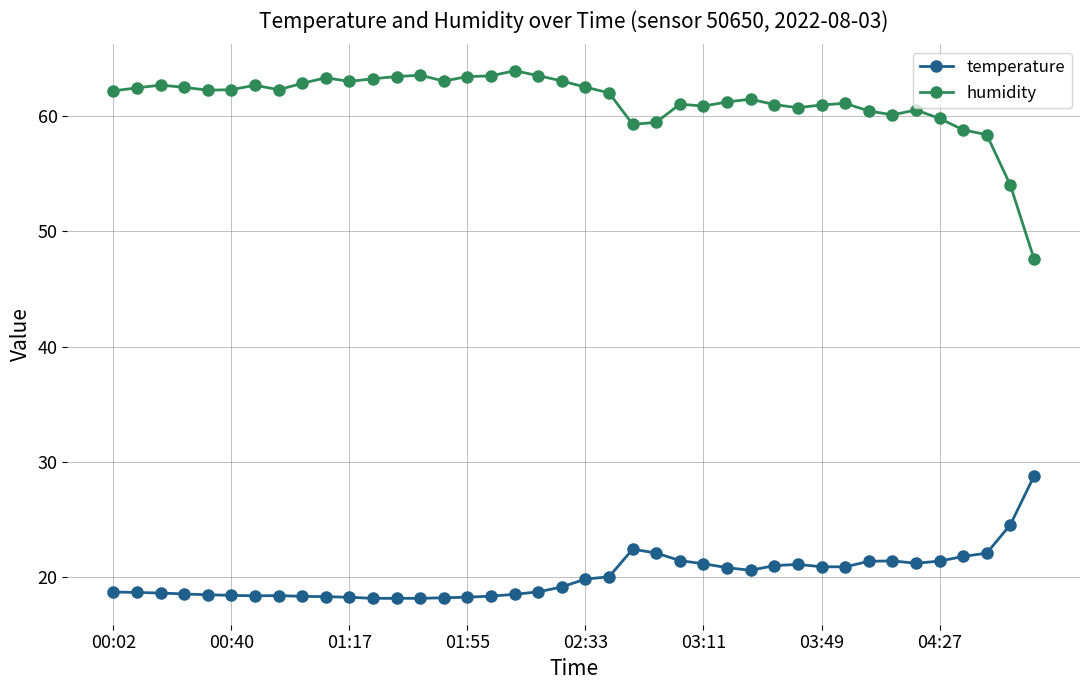

What are all the series names shown in the legend?

temperature, humidity